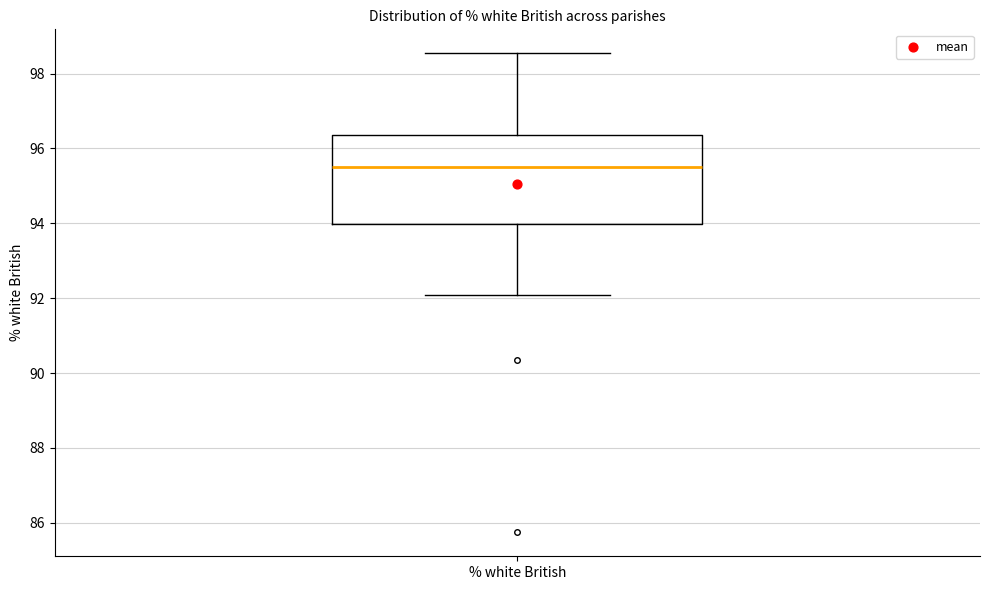

Where does the median line of the box for % white British sit on the y-axis? The values are not printed on the chart, so give them approximately, as read against the axis.

95.6